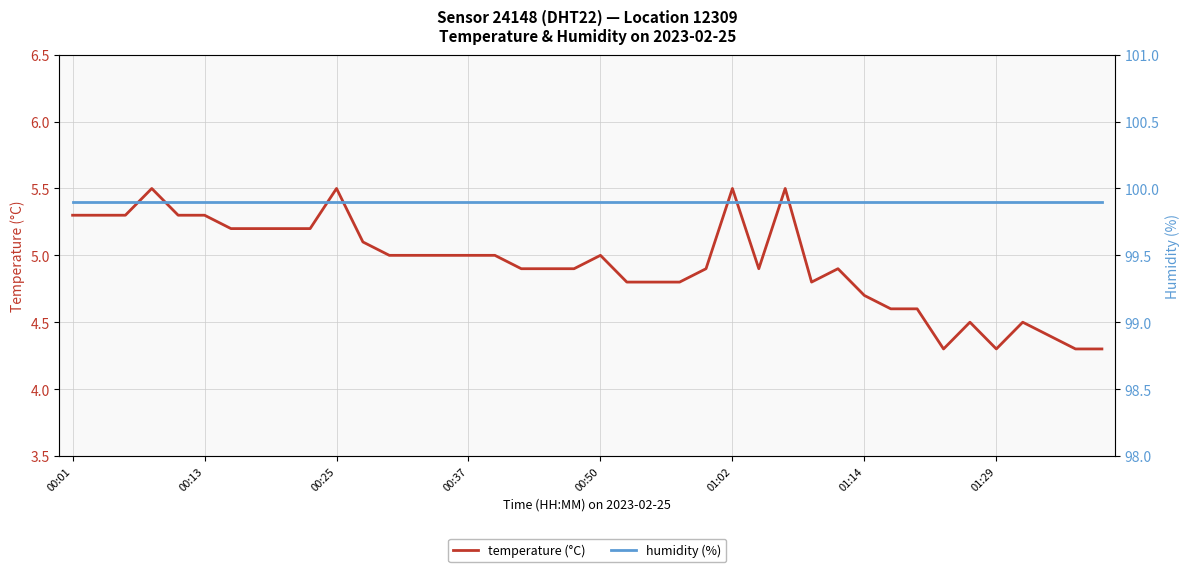

What is the sum of all temperature (°C) values?

197.5